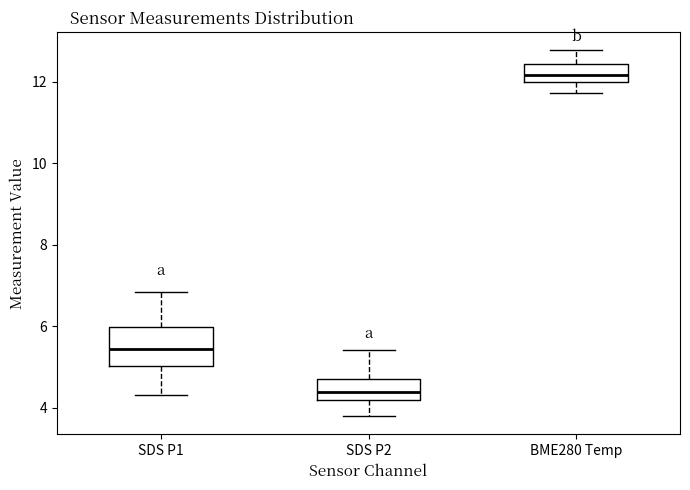

Where does the median line of the box for SDS P1 sit on the y-axis? The values are not printed on the chart, so give them approximately, as read against the axis.

5.4